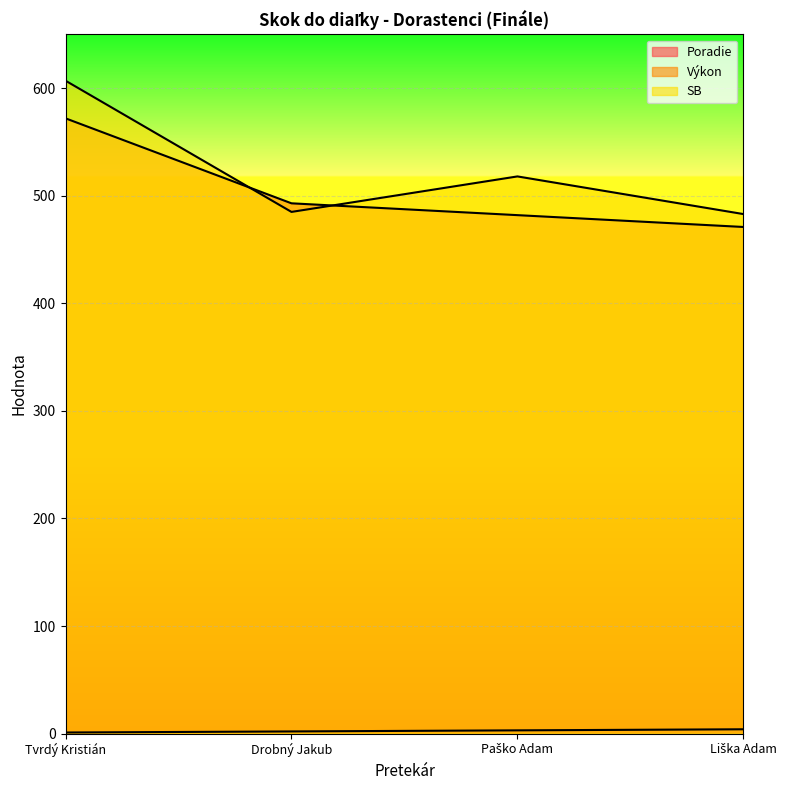

Count the Výkon values in the range 482 to 572.

3